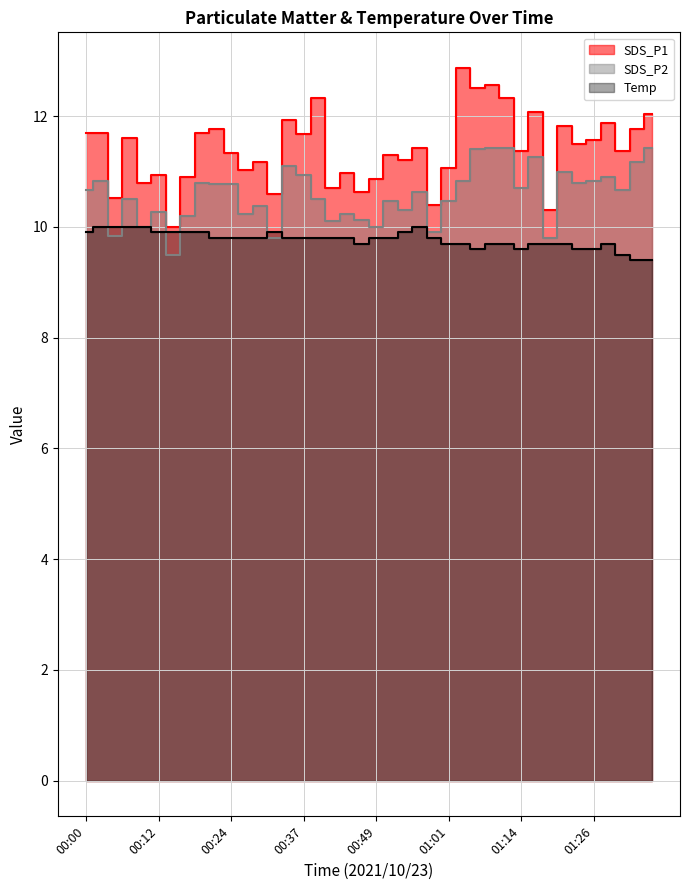

Rank the categories by Temp value from highest to lowest.

00:02, 00:05, 00:07, 00:10, 00:56, 00:00, 00:12, 00:15, 00:17, 00:19, 00:32, 00:54, 00:22, 00:24, 00:27, 00:29, 00:34, 00:37, 00:39, 00:41, 00:44, 00:49, 00:51, 00:59, 00:47, 01:01, 01:04, 01:09, 01:11, 01:16, 01:18, 01:21, 01:28, 01:06, 01:14, 01:23, 01:26, 01:31, 01:33, 01:36